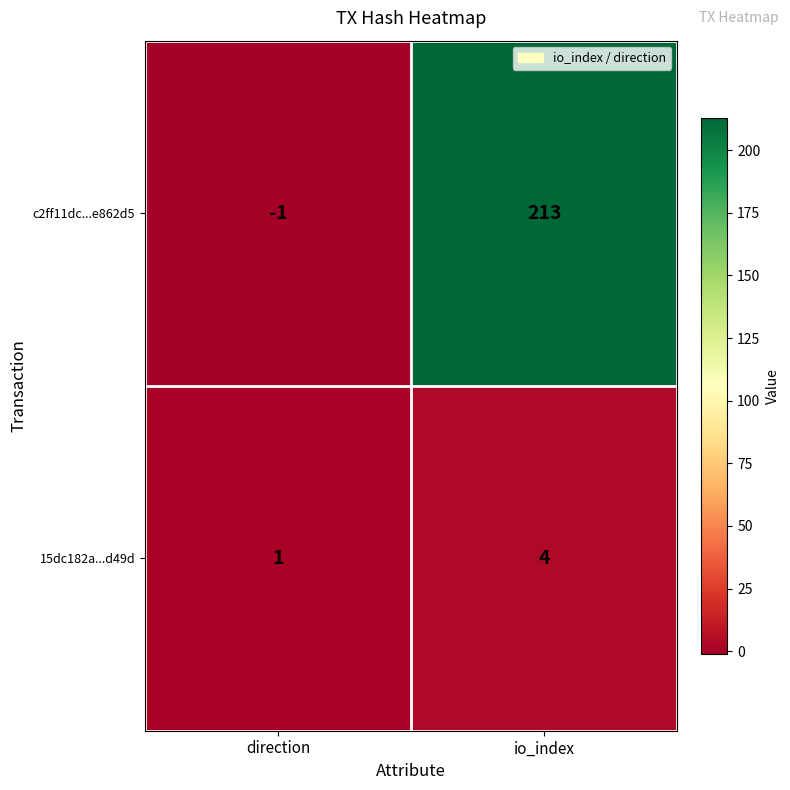

The value of 15dc182a...d49d at io_index is 4. True or false?

True